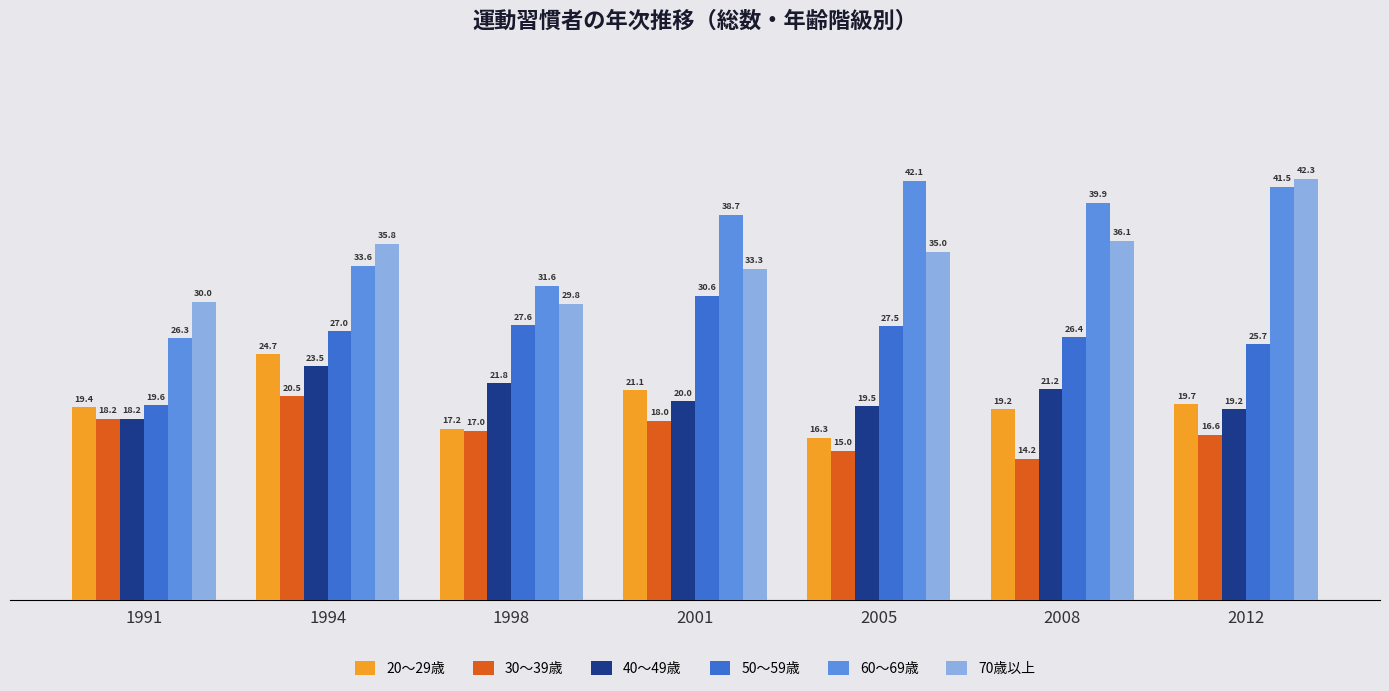

What is the sum of the 50～59歳 values at 1994 and 1991?

46.6